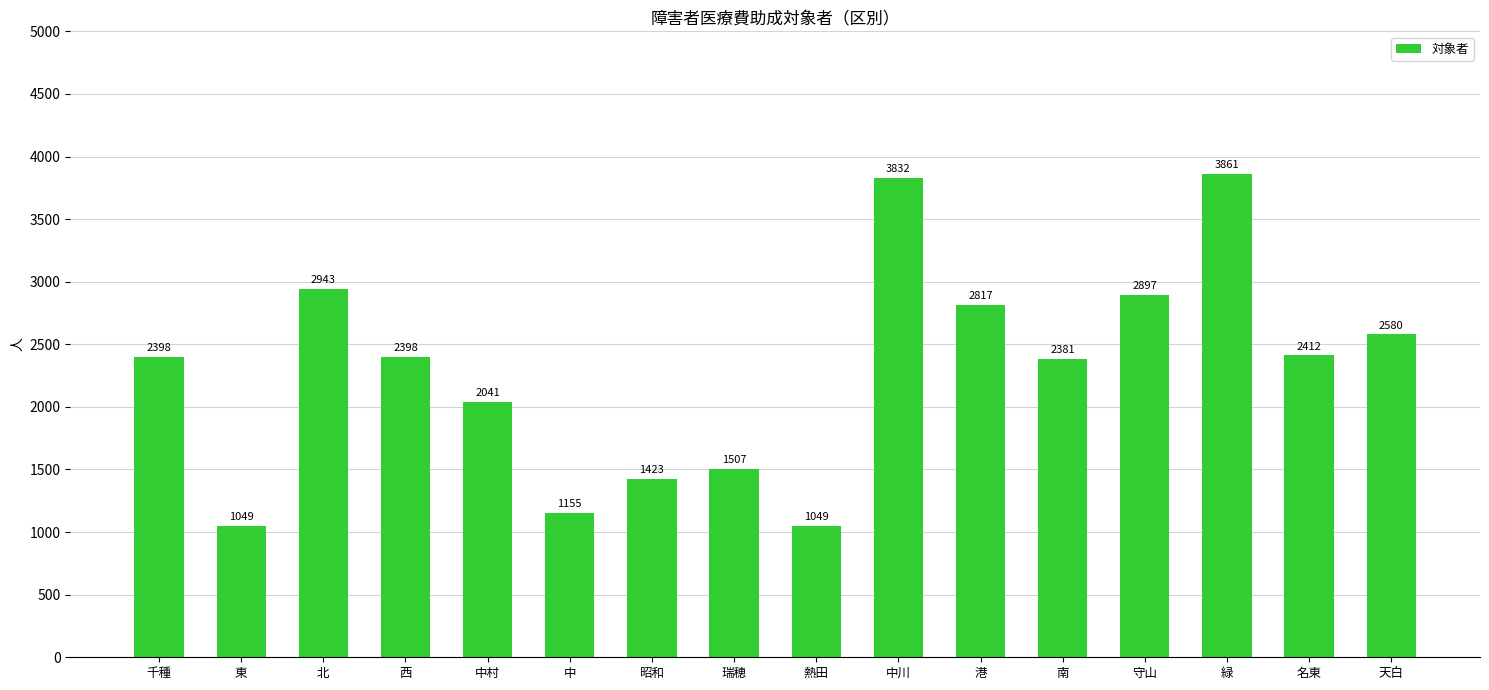

What is the maximum value shown in the chart?

3861